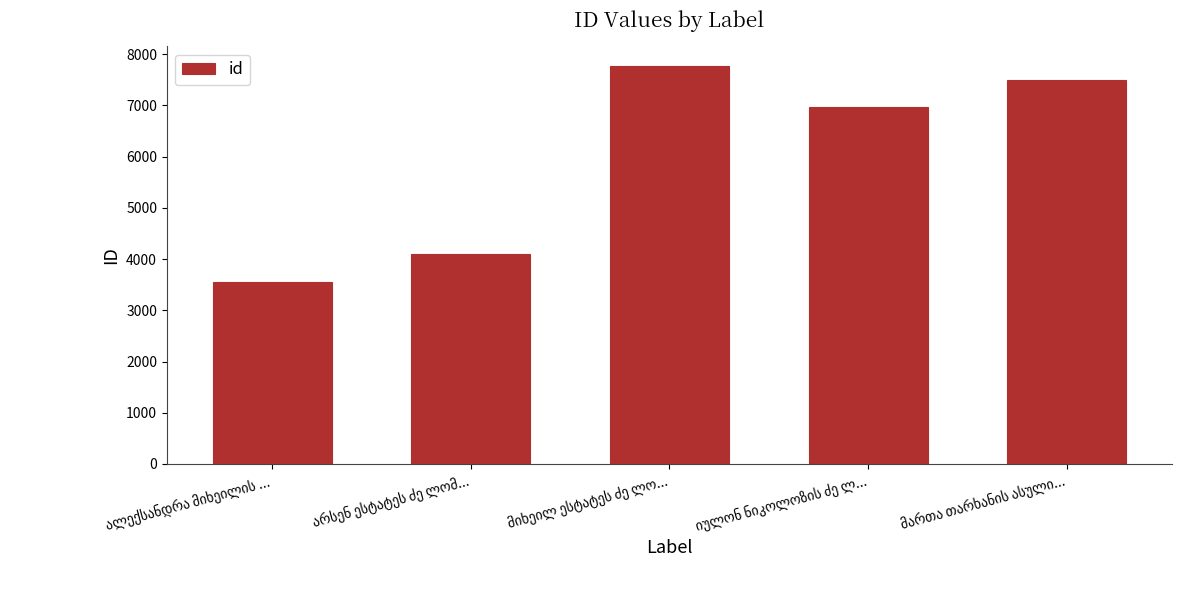

What is the smallest value displayed?

3551